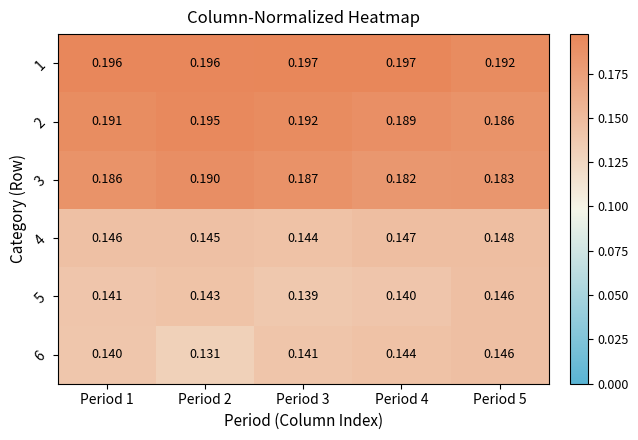

What is the spread (max minus min) of values at Period 2?

0.1